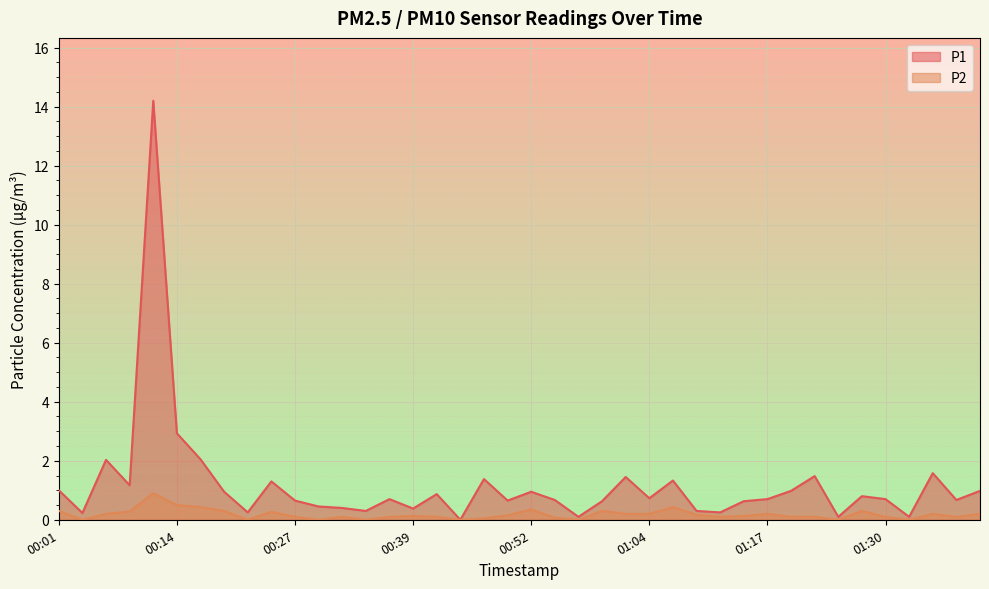

Reading left to right, what are all the values shown in this chart?

P1: 00:01=1.0	00:04=0.2	00:06=2.0	00:09=1.2	00:11=14.2	00:14=2.9	00:16=2.0	00:19=0.9	00:22=0.2	00:24=1.3	00:27=0.7	00:29=0.5	00:32=0.4	00:34=0.3	00:37=0.7	00:39=0.4	00:42=0.9	00:44=0.0	00:47=1.4	00:49=0.7	00:52=0.9	00:54=0.7	00:57=0.1	00:59=0.6	01:02=1.4	01:04=0.7	01:07=1.3	01:10=0.3	01:12=0.2	01:15=0.6	01:17=0.7	01:20=1.0	01:22=1.5	01:25=0.1	01:27=0.8	01:30=0.7	01:32=0.1	01:35=1.6	01:37=0.7	01:40=1.0
P2: 00:01=0.3	00:04=0.0	00:06=0.2	00:09=0.3	00:11=0.9	00:14=0.5	00:16=0.4	00:19=0.3	00:22=0.0	00:24=0.3	00:27=0.1	00:29=0.0	00:32=0.1	00:34=0.0	00:37=0.1	00:39=0.1	00:42=0.1	00:44=0.0	00:47=0.1	00:49=0.1	00:52=0.3	00:54=0.1	00:57=0.0	00:59=0.3	01:02=0.2	01:04=0.2	01:07=0.4	01:10=0.2	01:12=0.1	01:15=0.1	01:17=0.2	01:20=0.1	01:22=0.1	01:25=0.0	01:27=0.3	01:30=0.1	01:32=0.0	01:35=0.2	01:37=0.1	01:40=0.2